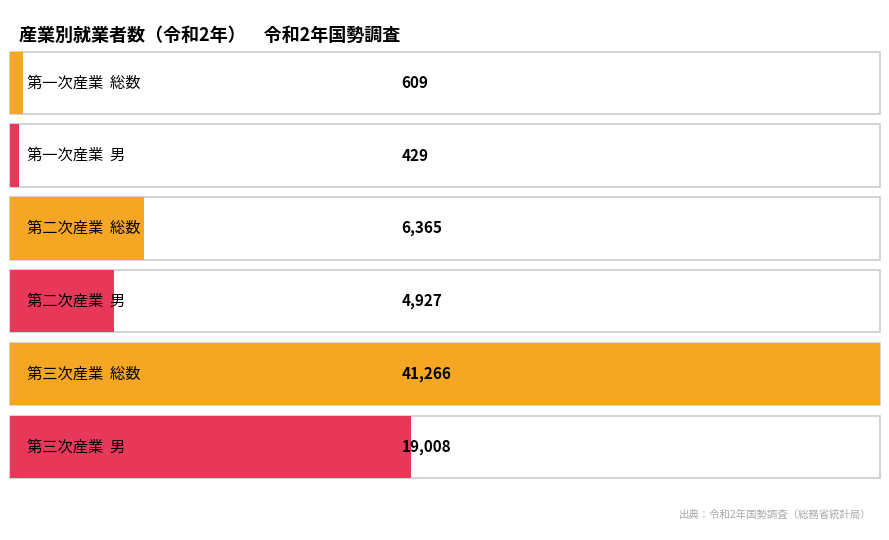

Rank the series at 女 from highest to lowest value.

第三次産業, 第二次産業, 第一次産業